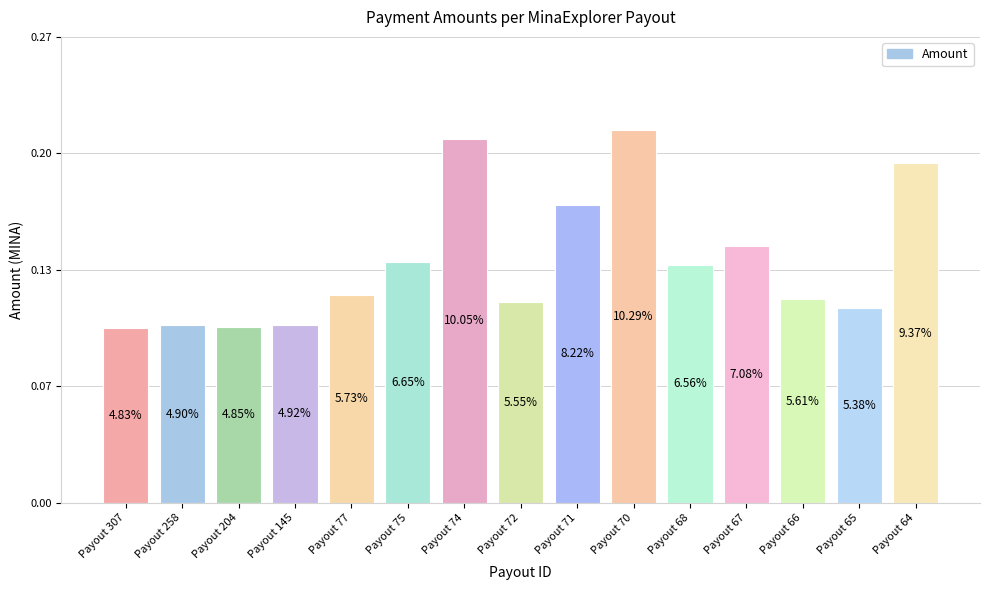

Rank the categories by value from highest to lowest.

Payout 70, Payout 74, Payout 64, Payout 71, Payout 67, Payout 75, Payout 68, Payout 77, Payout 66, Payout 72, Payout 65, Payout 145, Payout 258, Payout 204, Payout 307